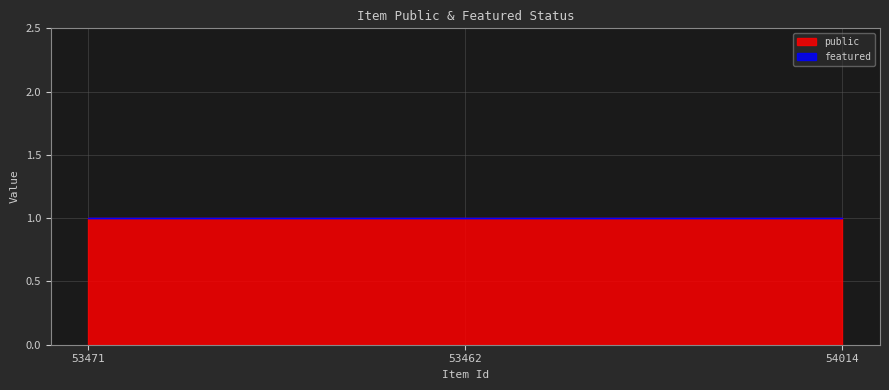

At 53462, list the series in order from smallest to largest.

featured, public